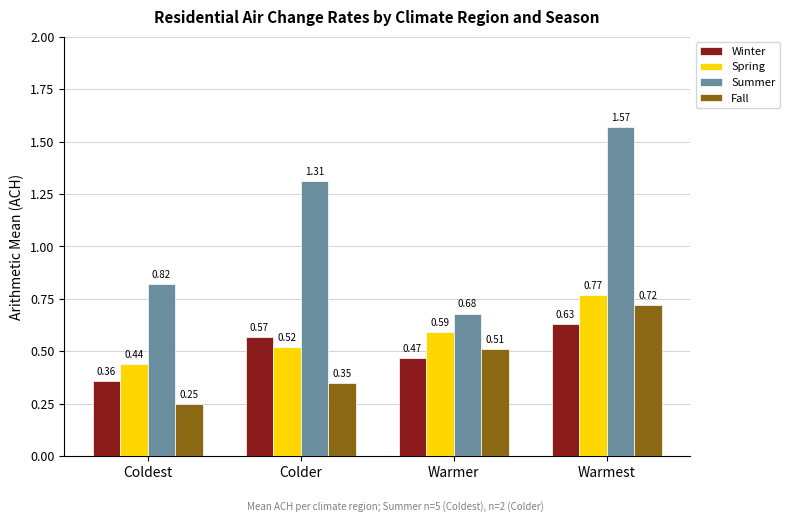

What is the total value across all series at Coldest?

1.9